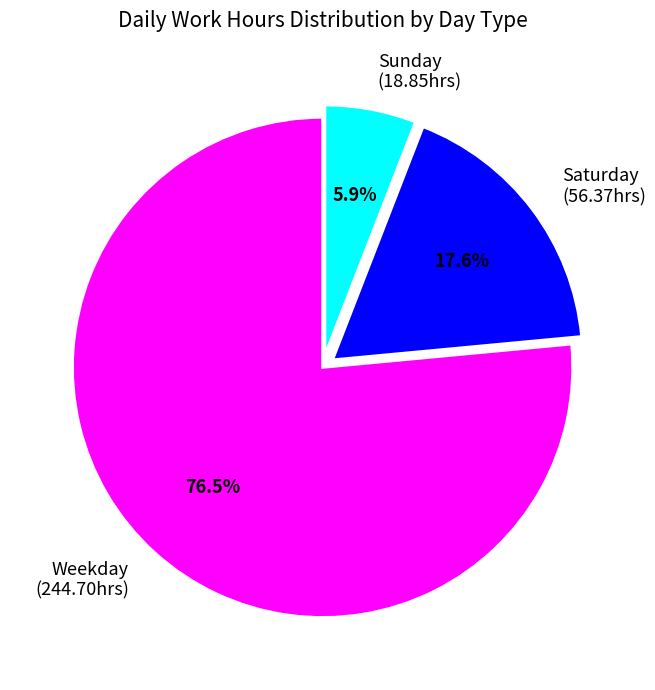

Between Saturday (56.37hrs) and Sunday (18.85hrs), which is larger?

Saturday (56.37hrs)